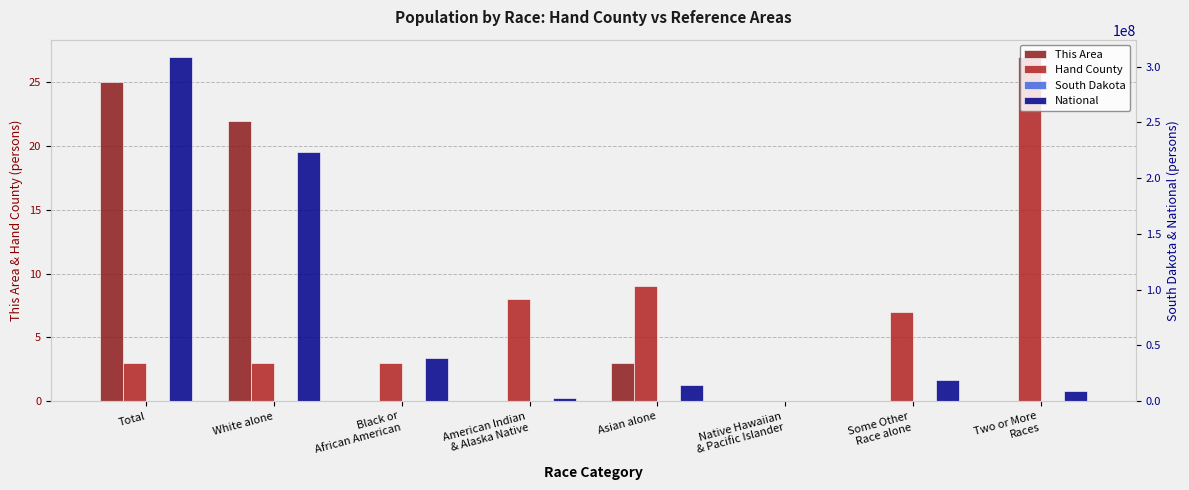

Reading left to right, extract all data points from this chart.

This Area: 25	22	0	0	3	0	0	0
Hand County: 3	3	3	8	9	0	7	27
South Dakota: 431814	377699	10207	71817	7610	394	7477	17283
National: 308745538	223553265	38929319	2932248	14674252	540013	19107368	9009073